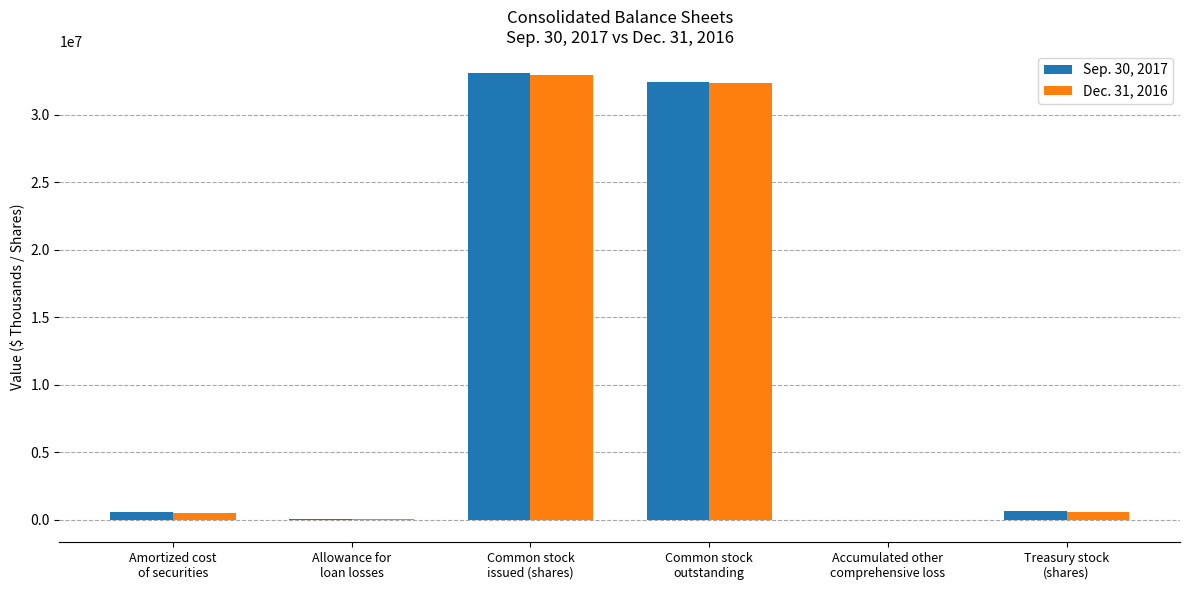

True or false: Sep. 30, 2017 has a value of 32413082 at Common stock
outstanding.

True